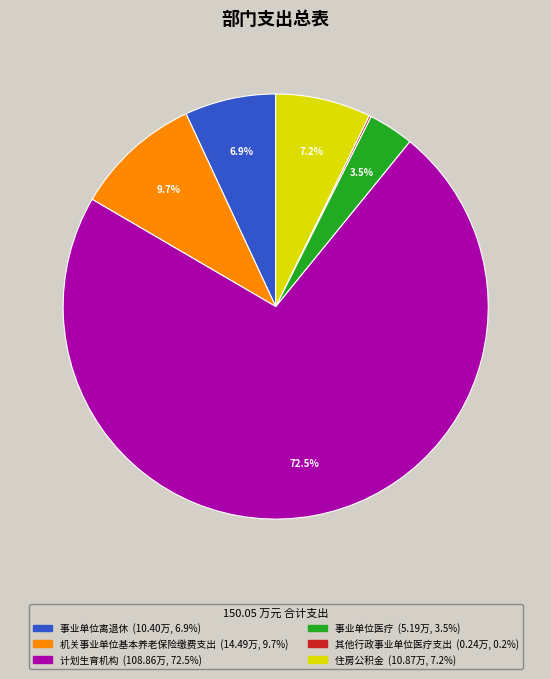

Which category has the biggest portion of the pie?

计划生育机构